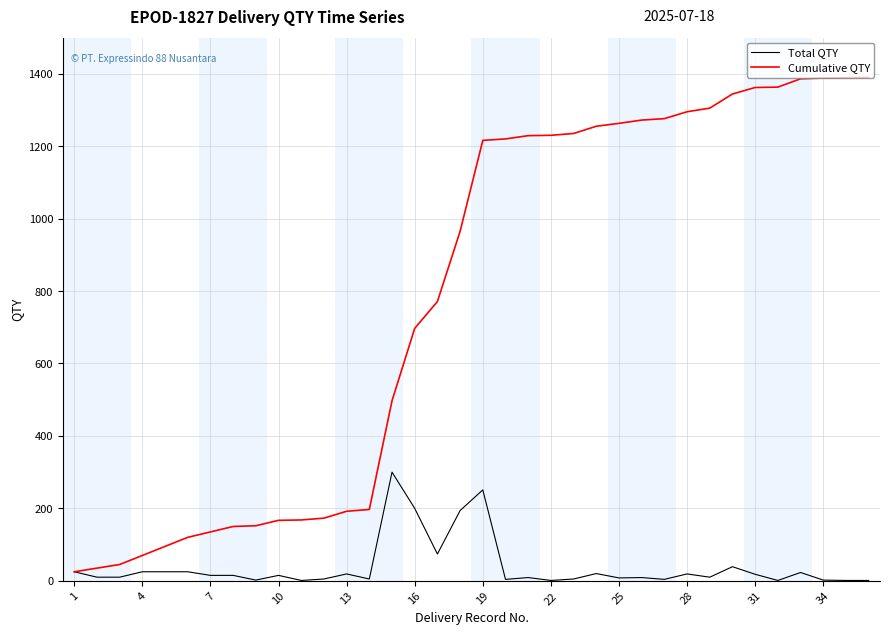

Rank the series by their maximum value, from highest to lowest.

Cumulative QTY, Total QTY